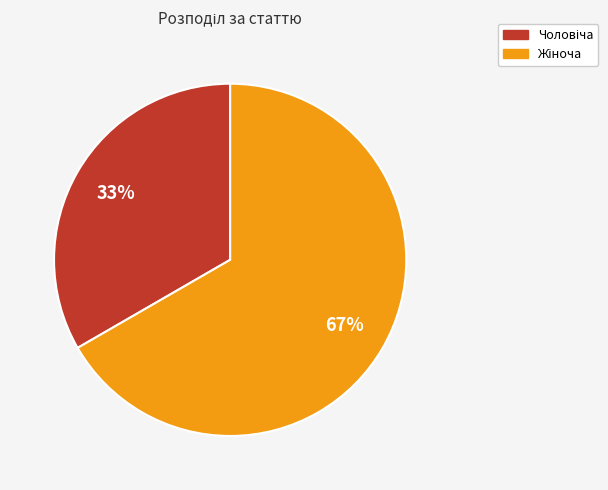

How many segments does this pie chart have?

2